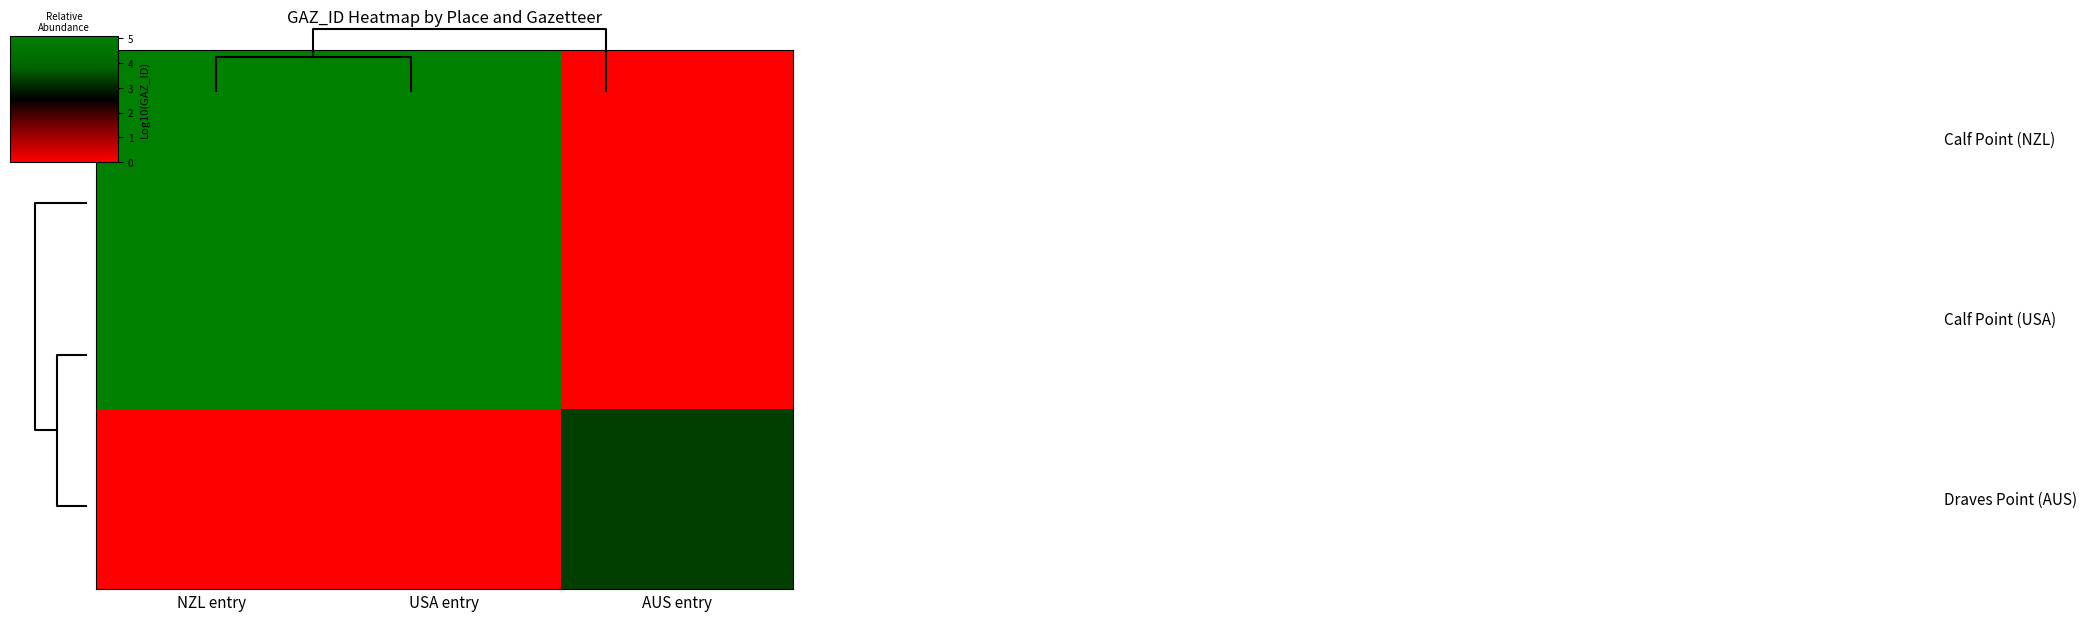

At which category does the chart reach its minimum across all series?

AUS entry